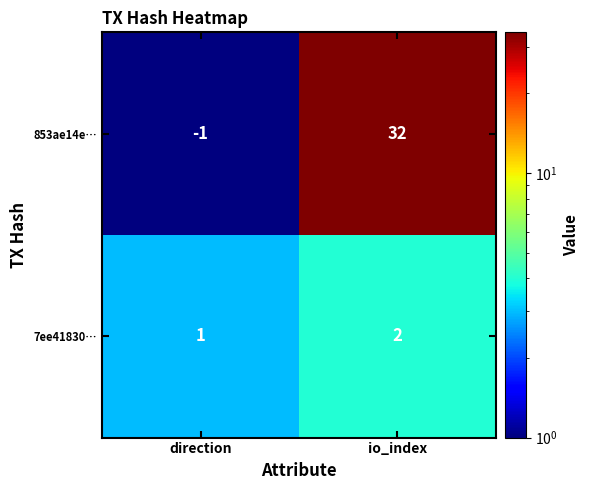

At which category does the chart reach its peak across all series?

io_index